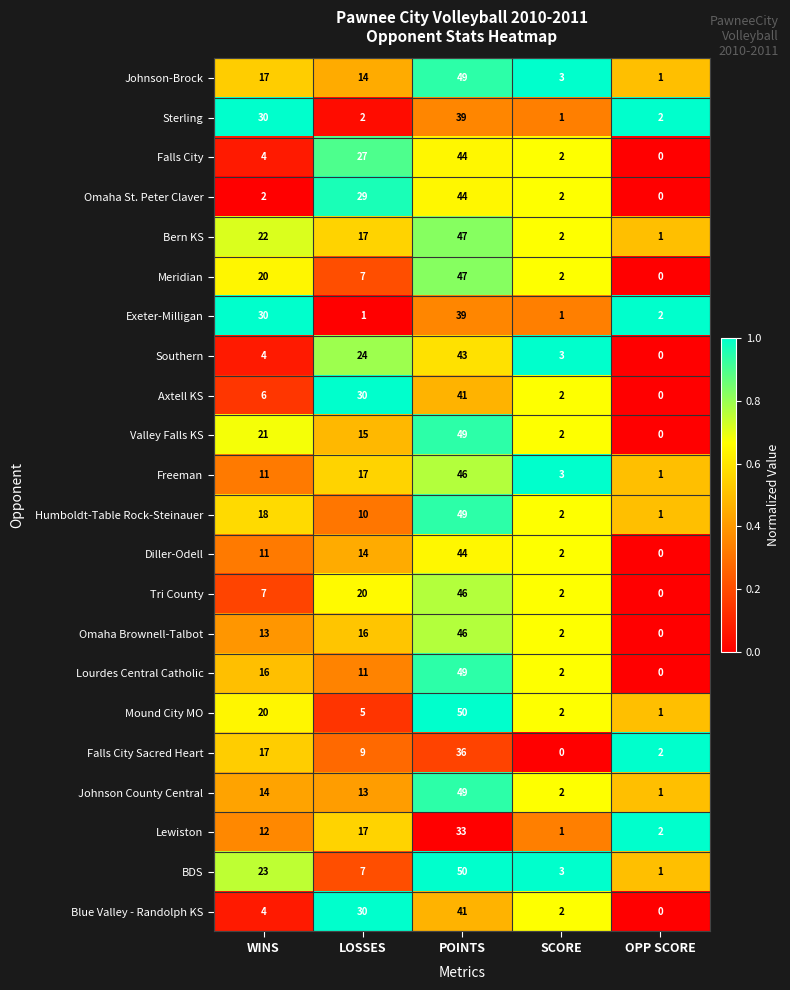

At which label is Blue Valley - Randolph KS closest to 20?

LOSSES